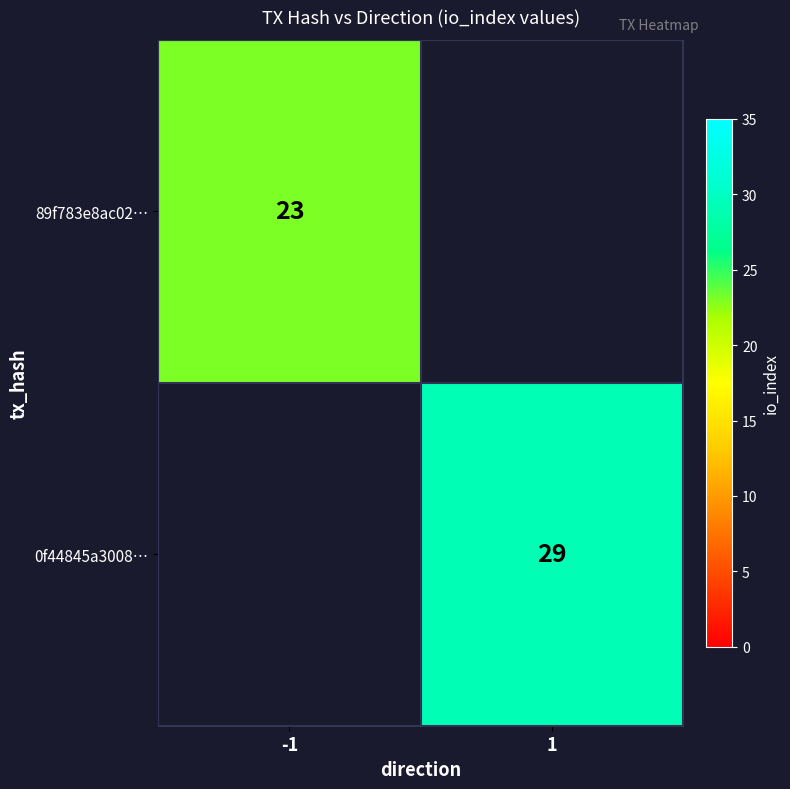

At how many categories does at least one series exceed 23?

1